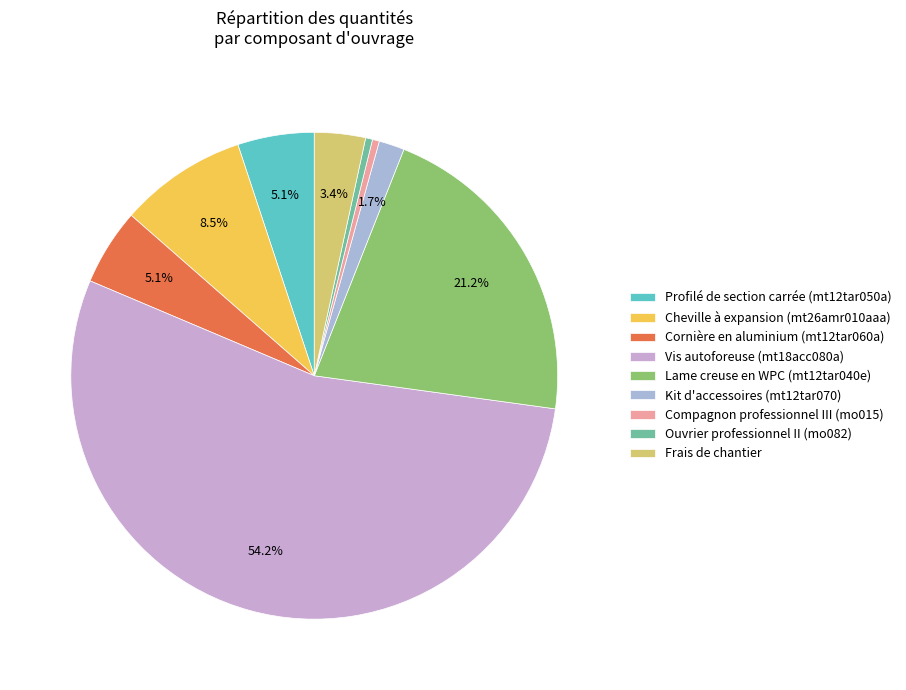

What percentage do Frais de chantier and Profilé de section carrée (mt12tar050a) together represent?

8.5%